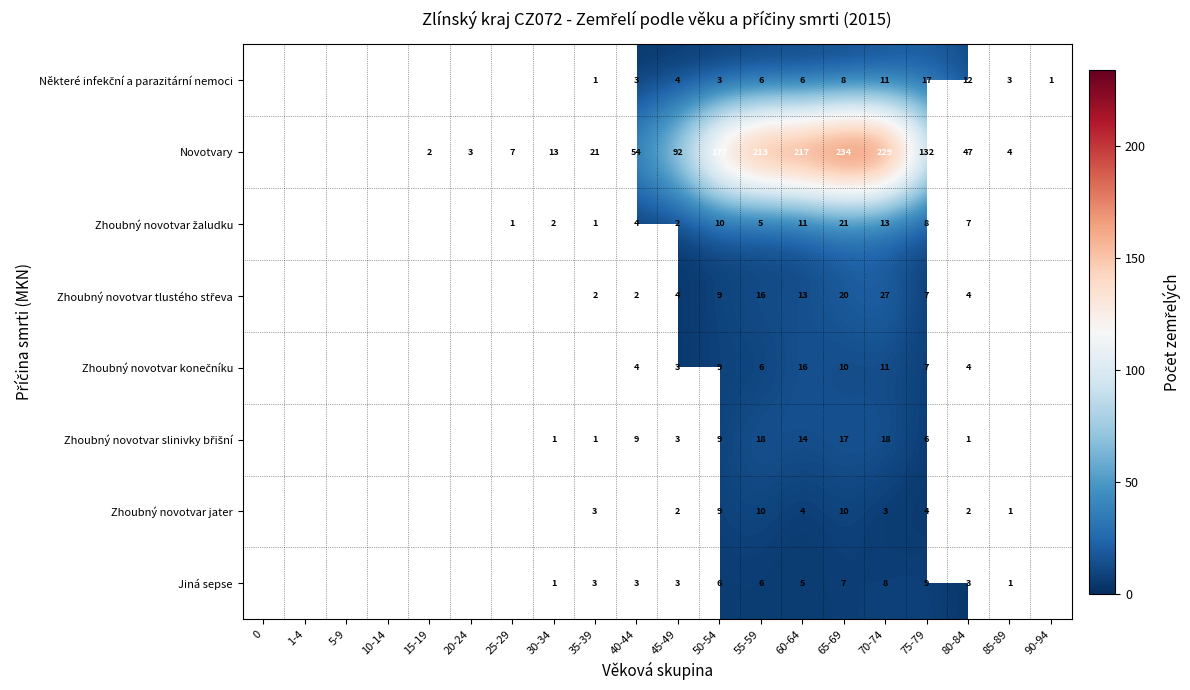

What is the maximum value shown in the chart?

234.0